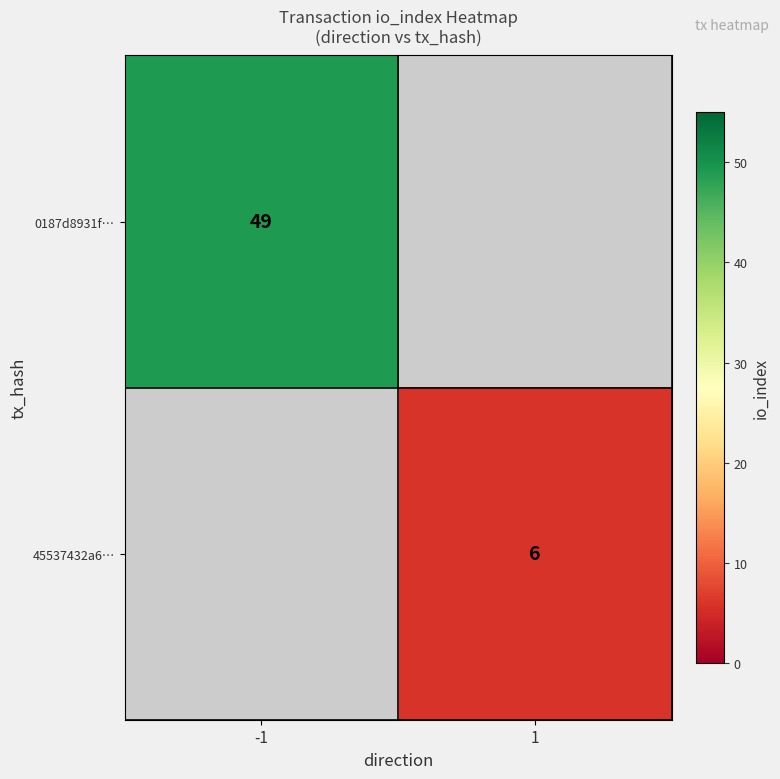

The 45537432a6… series shows 6 at 1. True or false?

True